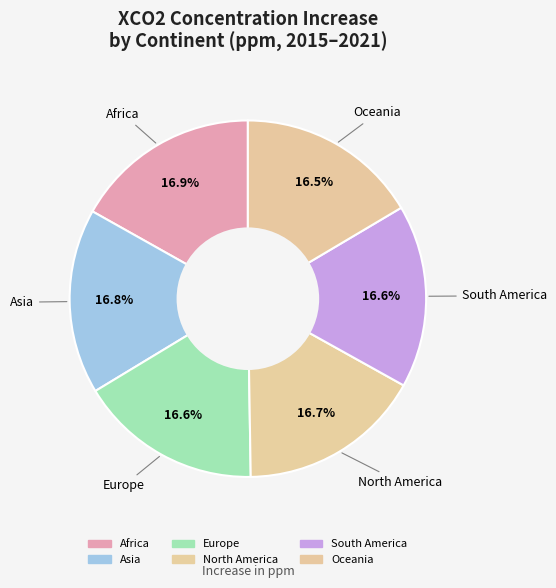

True or false: North America accounts for 17% of the total.

True